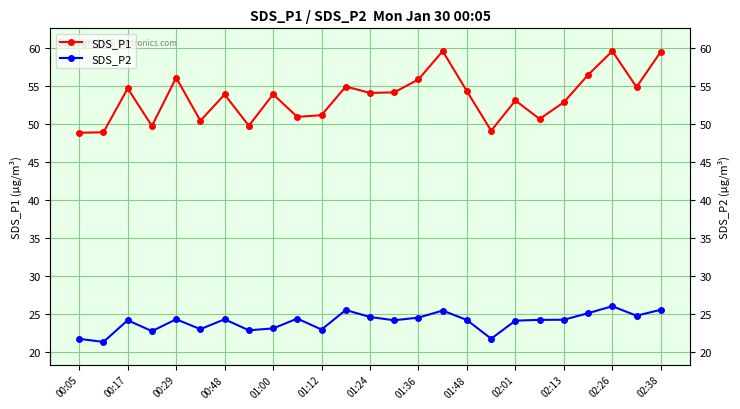

Reading left to right, what are all the values shown in this chart?

SDS_P1: 48.9	49.0	54.7	49.8	56.1	50.5	53.9	49.8	54.0	51.0	51.2	55.0	54.1	54.2	55.9	59.6	54.4	49.1	53.1	50.7	52.9	56.5	59.6	54.9	59.5
SDS_P2: 21.8	21.4	24.2	22.8	24.3	23.0	24.3	22.9	23.1	24.4	23.0	25.6	24.6	24.2	24.6	25.5	24.2	21.8	24.1	24.2	24.3	25.1	26.1	24.8	25.6